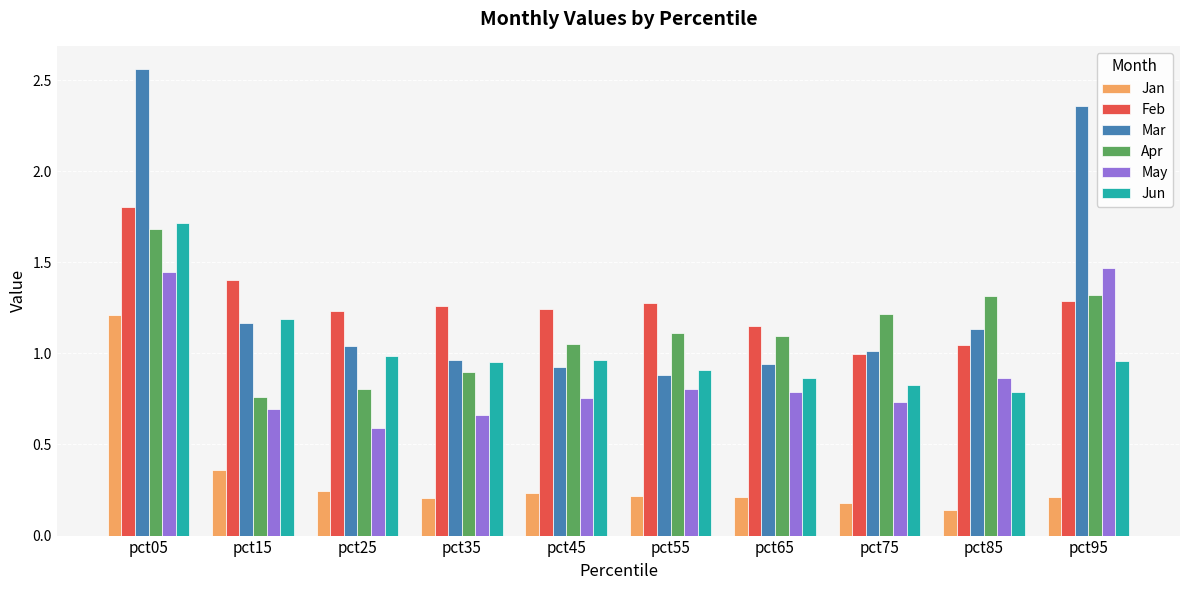

Count the May values in the range 0 to 1.

8